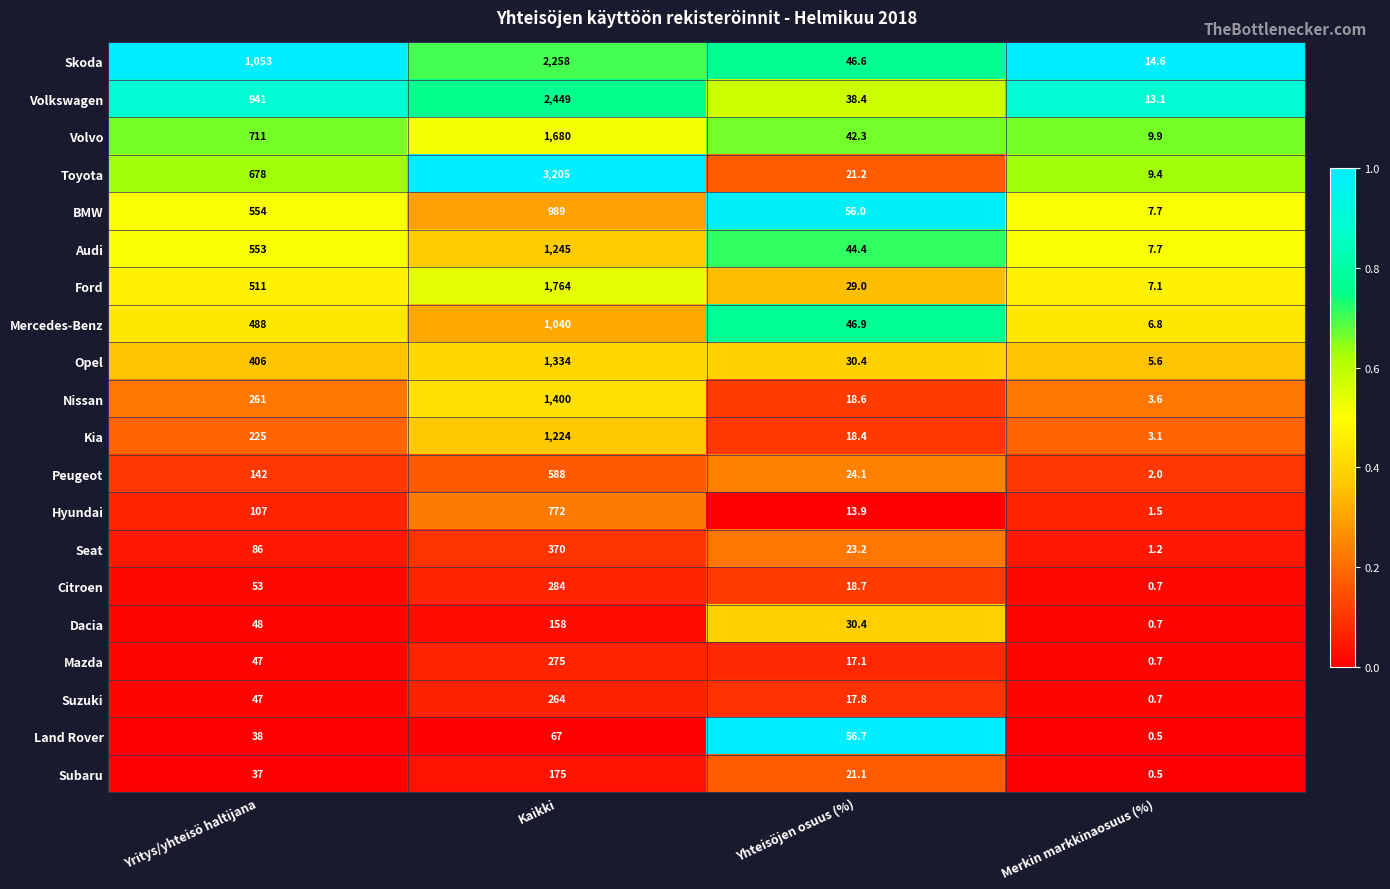

Between Yhteisöjen osuus (%) and Merkin markkinaosuus (%), which series saw the biggest shift?

Land Rover